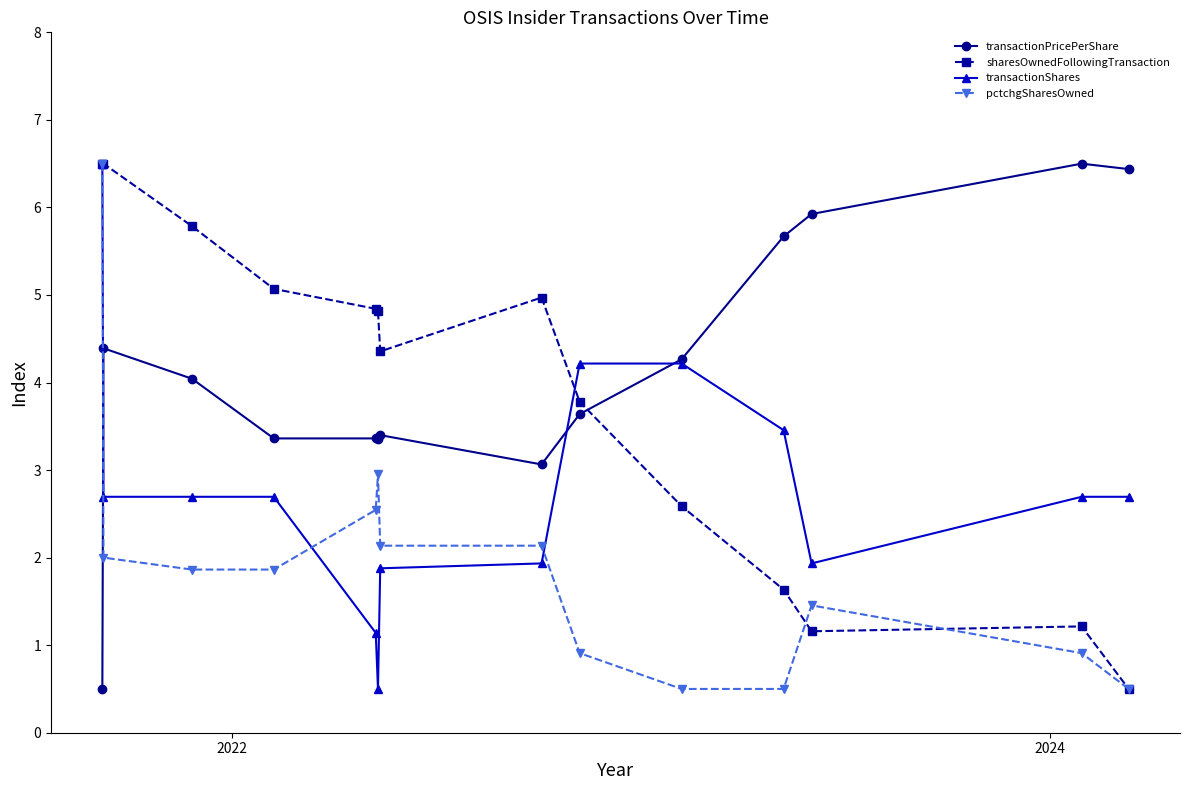

What is the value of the sharesOwnedFollowingTransaction point at the 14th from the left?

0.5